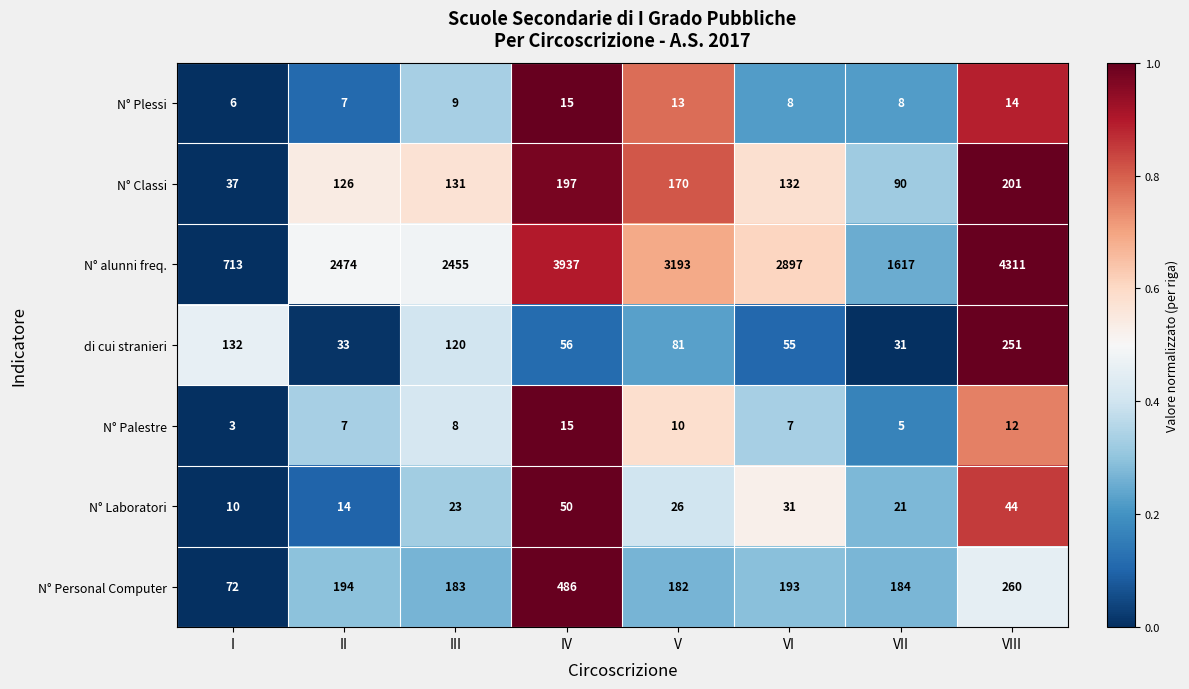

Which series changed the most between III and VII?

N° alunni freq.